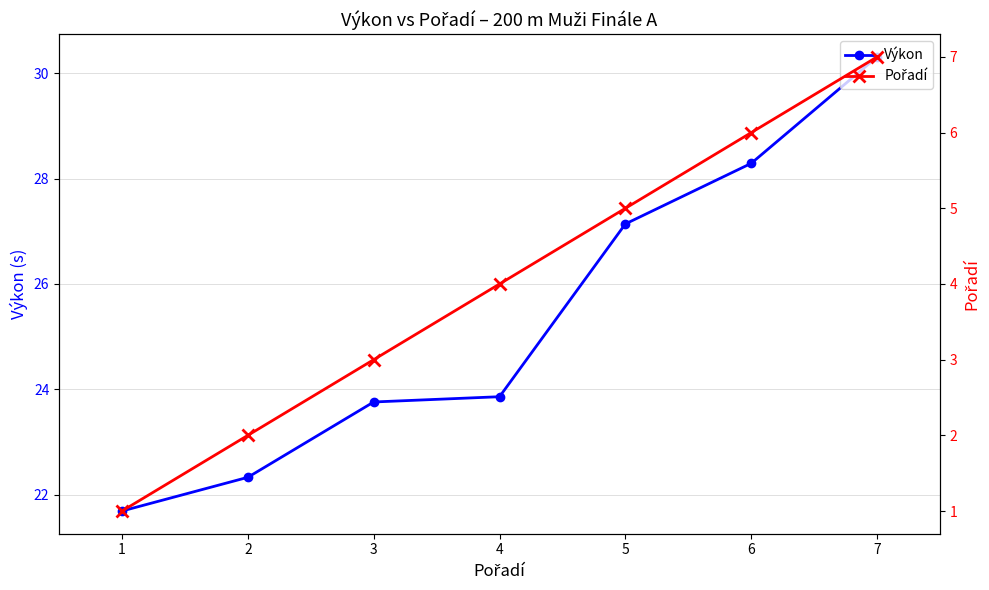

Reading left to right, what are all the values shown in this chart?

Výkon: 21.7	22.3	23.8	23.9	27.1	28.3	30.3
Pořadí: 1.0	2.0	3.0	4.0	5.0	6.0	7.0